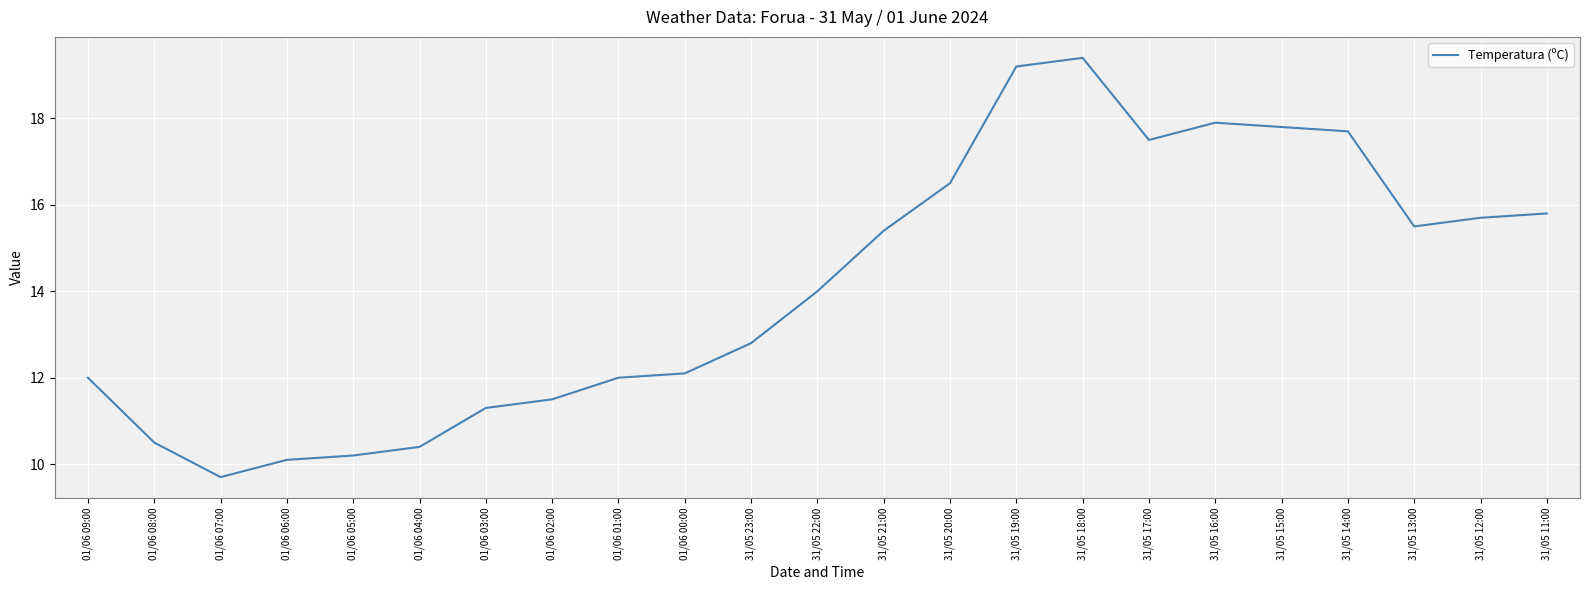

What position from the left is 31/05 22:00?

12